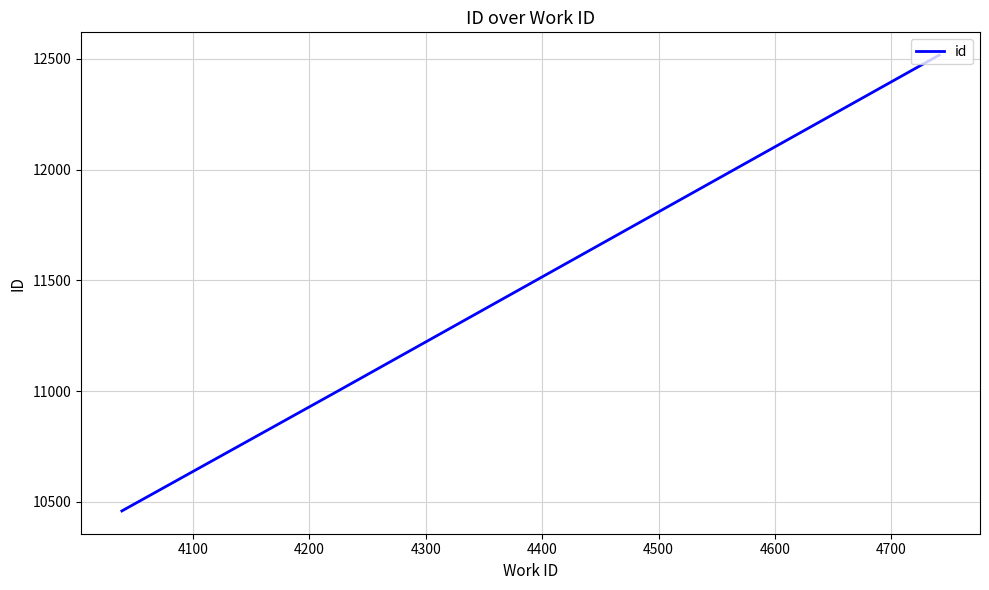

What is the minimum value shown in the chart?

10459